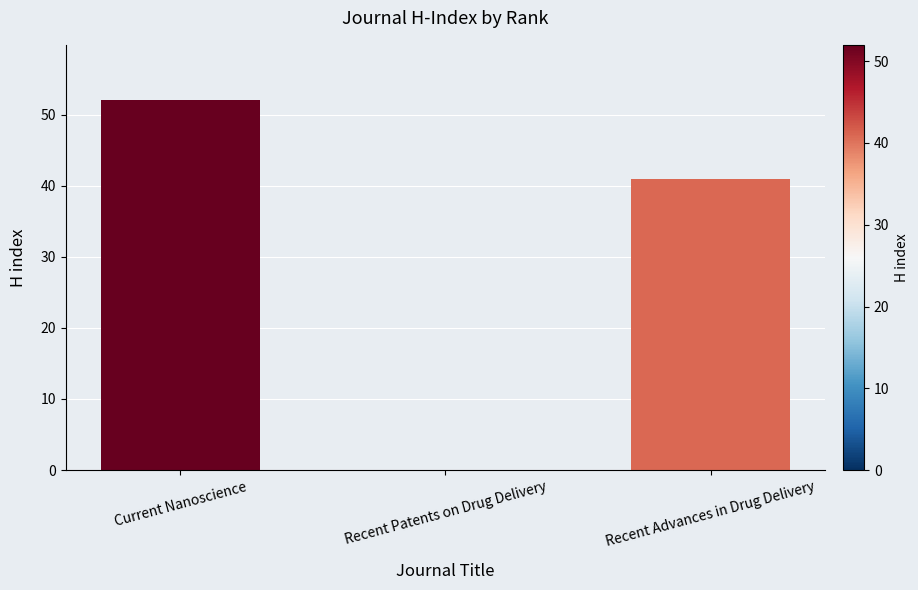

Reading left to right, extract all data points from this chart.

52	0	41